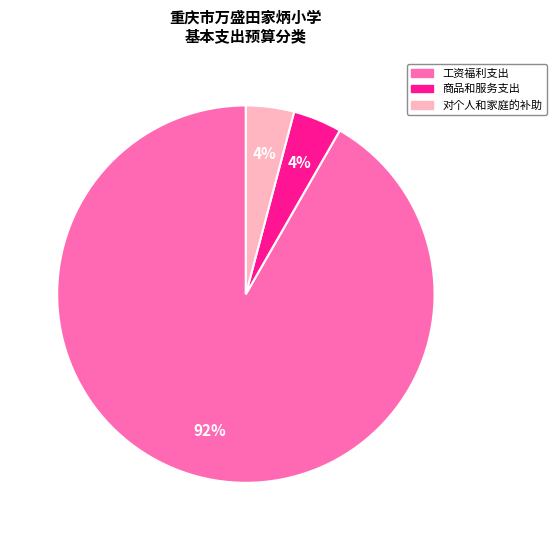

To the nearest percent, what is the combined percentage of 商品和服务支出 and 工资福利支出?

96%